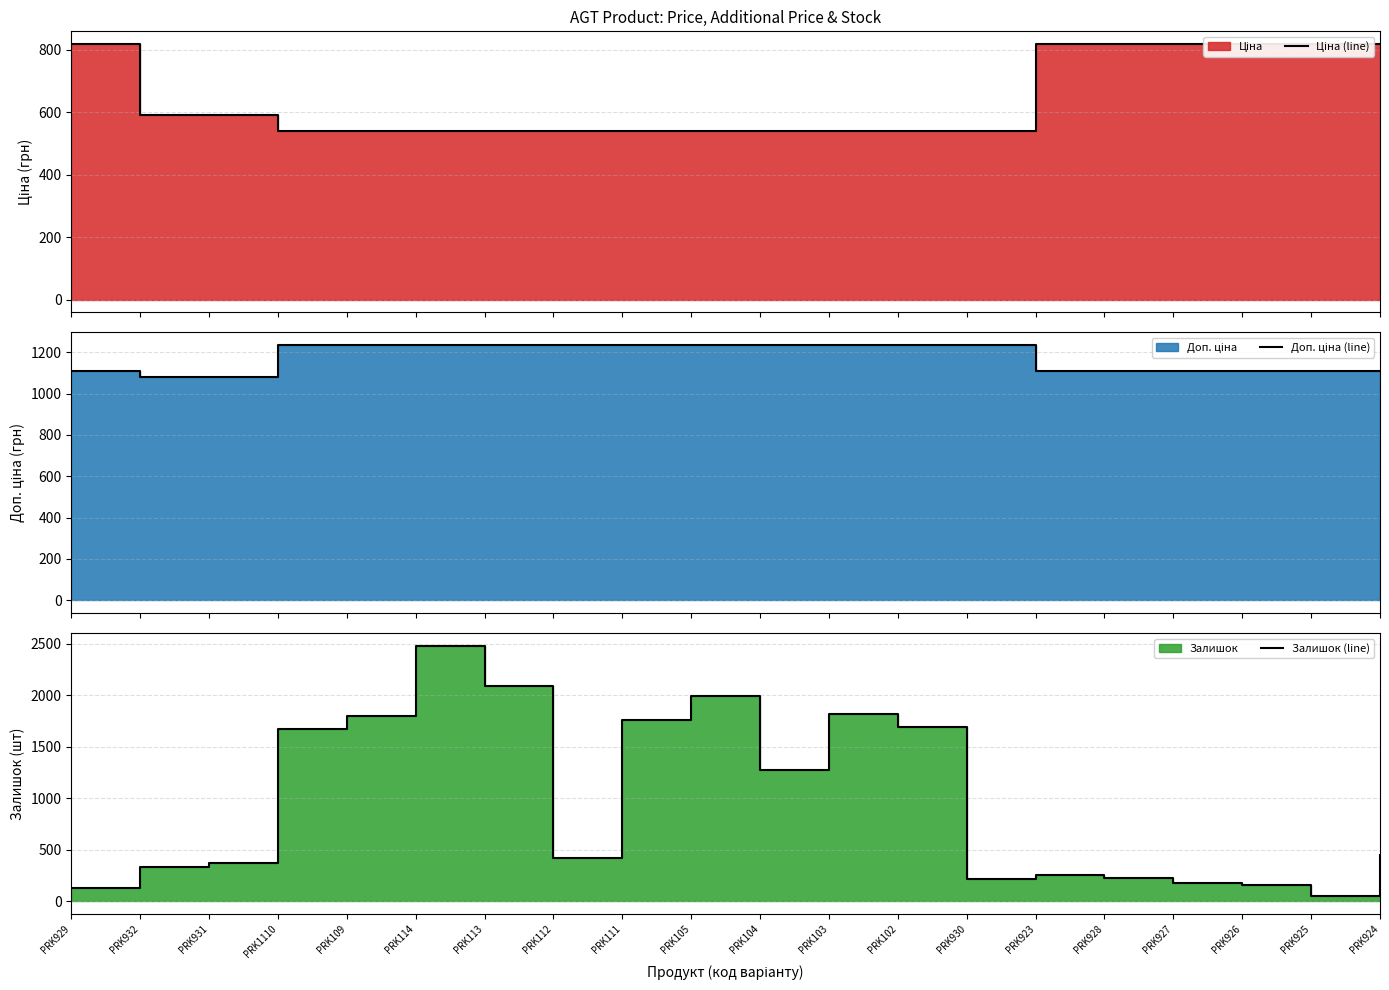

Is the value of Доп. ціна (line) at PRK932 greater than the value of Ціна (line) at PRK109?

Yes